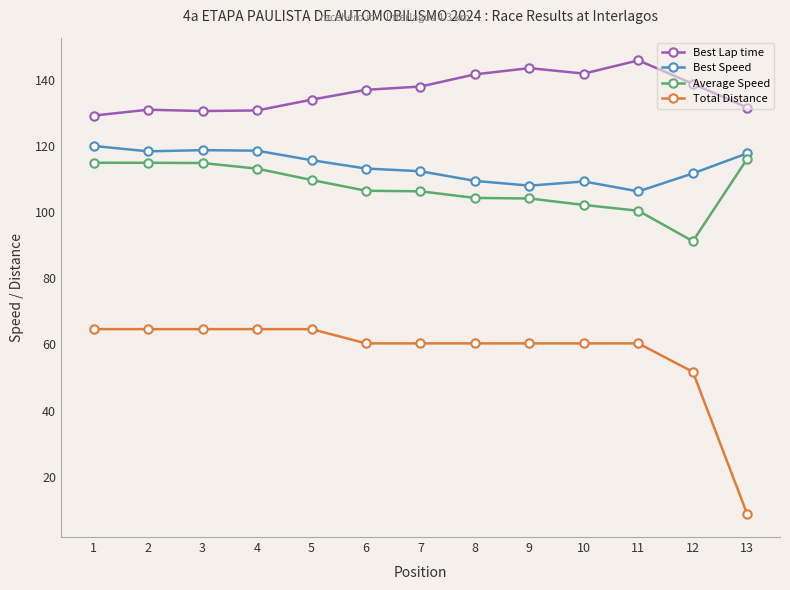

Which series has the widest spread of values?

Total Distance